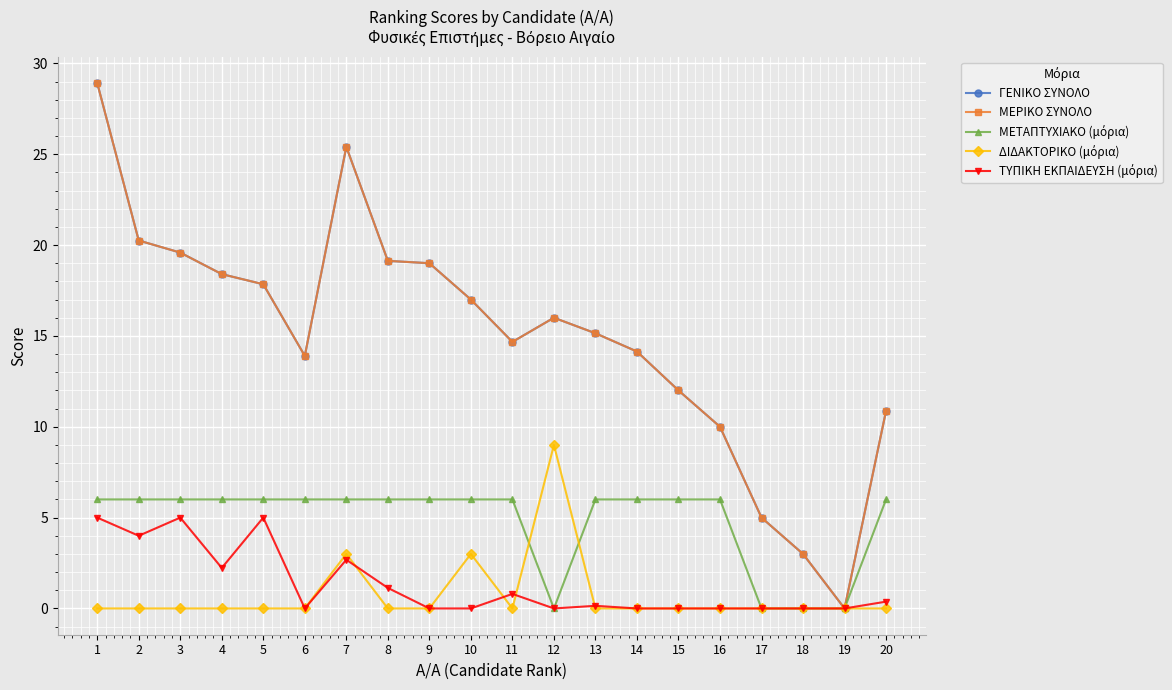

At which category does ΜΕΤΑΠΤΥΧΙΑΚΟ (μόρια) reach its first local valley?

12